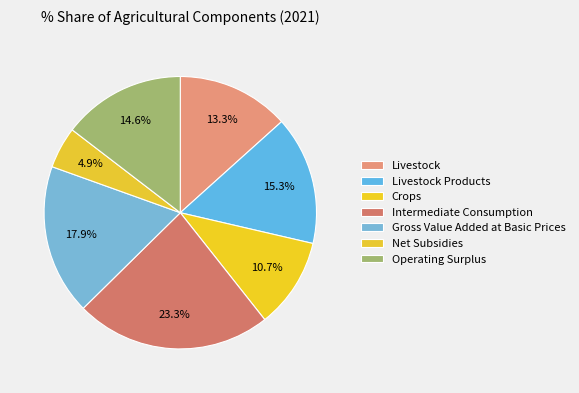

What percentage do Operating Surplus and Livestock together represent?

27.9%